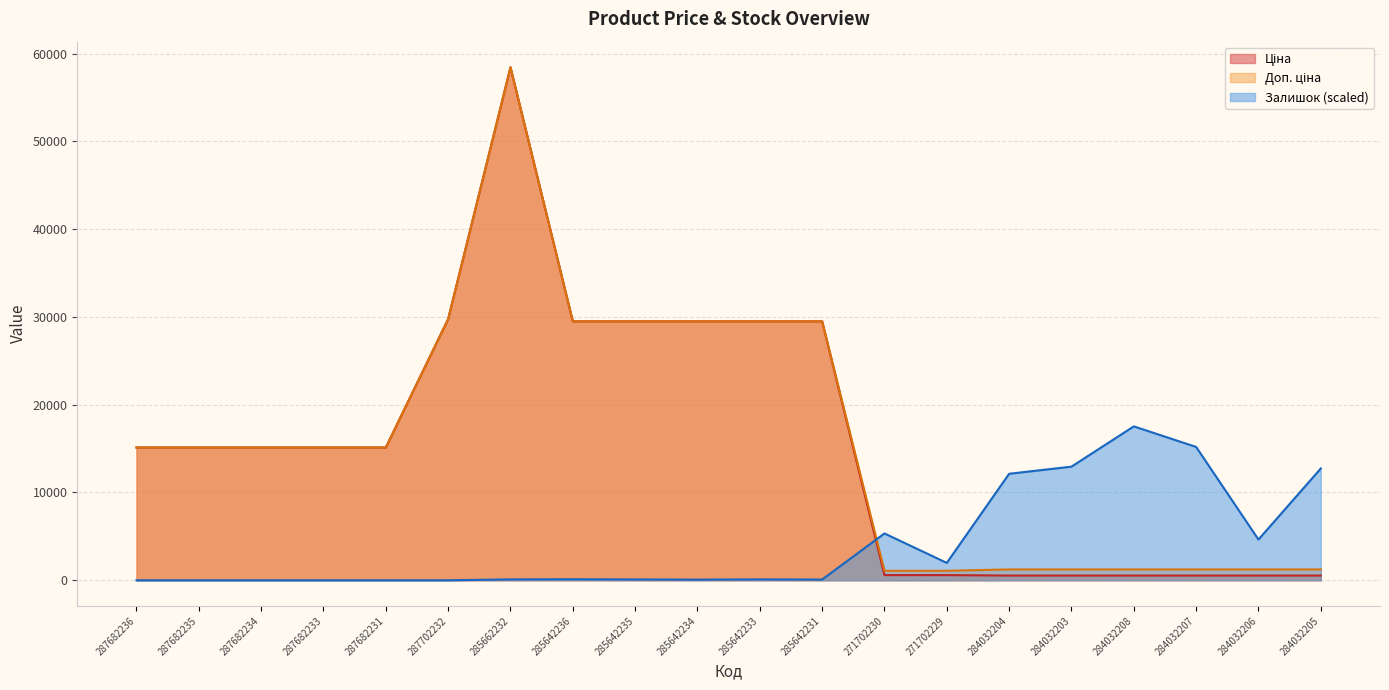

What is the label of the 5th point from the right?

284032203